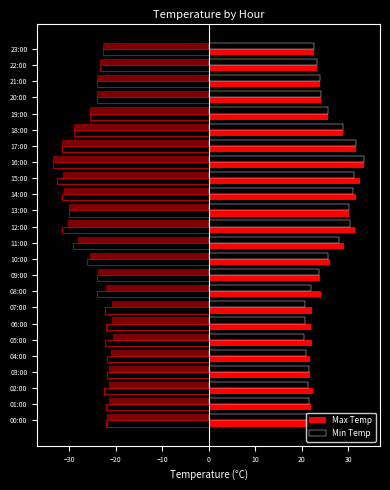

At which category is the sum across all series the highest?

16:00